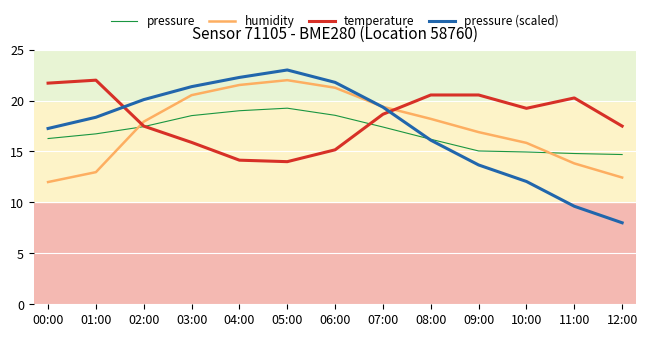

Is this an area chart (filled region under the line)?

No